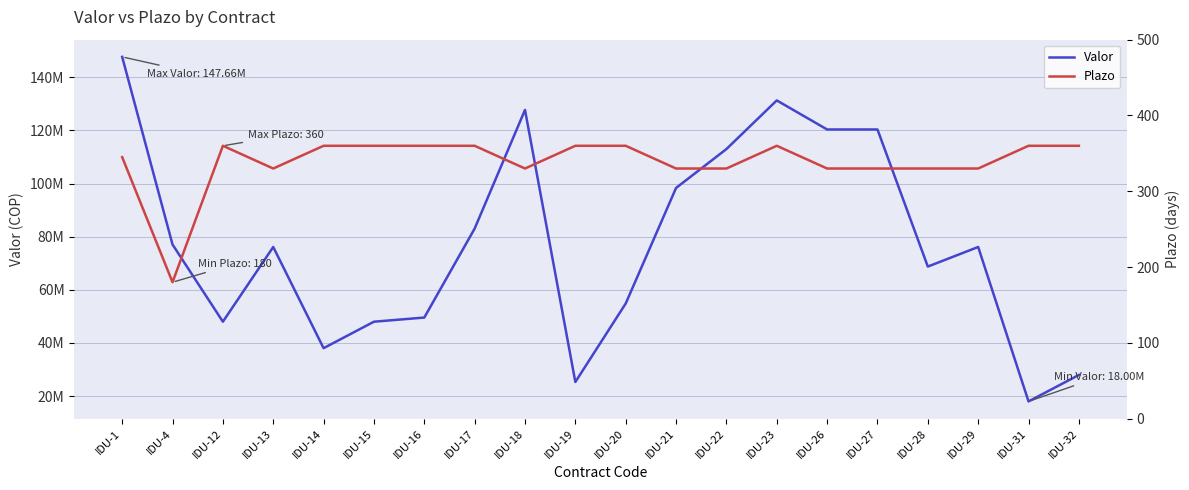

Between IDU-19 and IDU-29, which series saw the biggest shift?

Valor